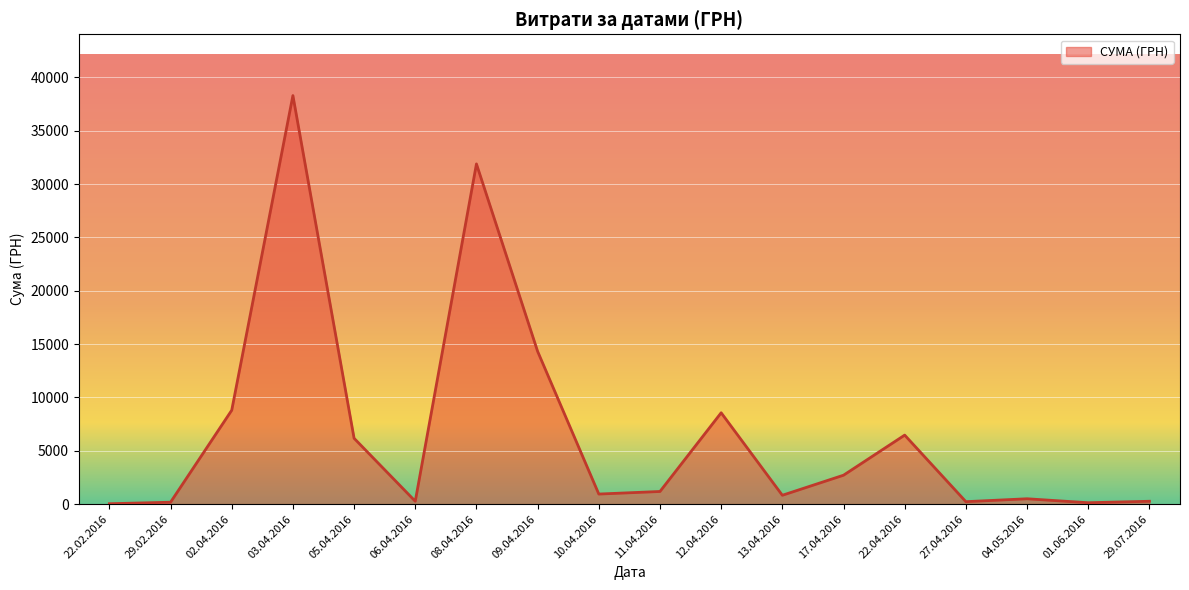

Which label corresponds to the largest value in the chart?

03.04.2016